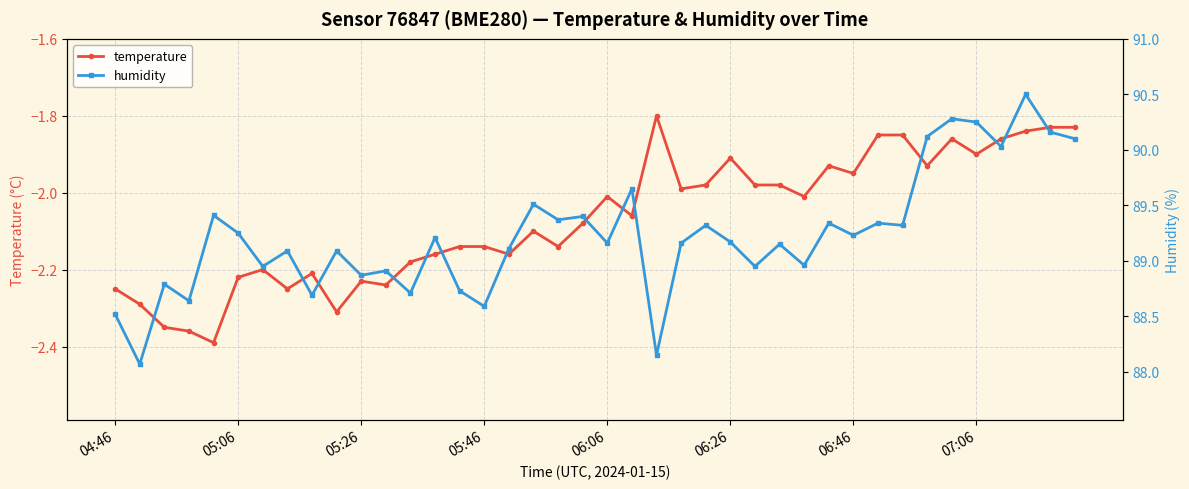

How many values in the temperature series are below -2?

23